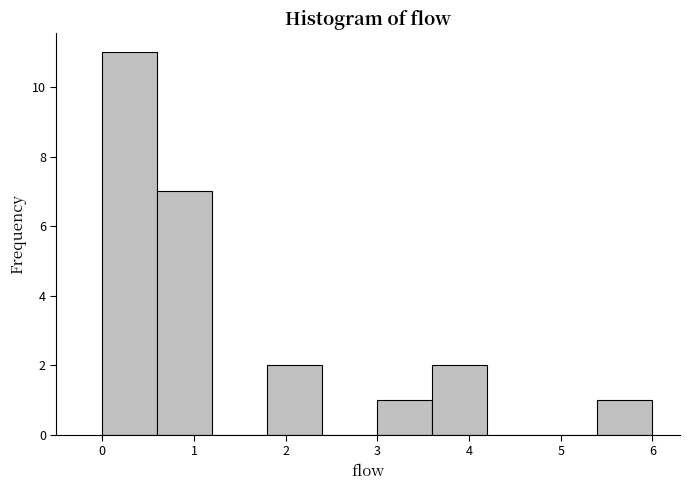

Reading left to right, transcribe this chart: for each bar, give the range it covers on the x-axis and its height. The values are not printed on the chart, so give them approximately, as read against the axis.

0.0 to 0.6: 11
0.6 to 1.2: 7
1.2 to 1.8: 0
1.8 to 2.4: 2
2.4 to 3.0: 0
3.0 to 3.6: 1
3.6 to 4.2: 2
4.2 to 4.8: 0
4.8 to 5.4: 0
5.4 to 6.0: 1